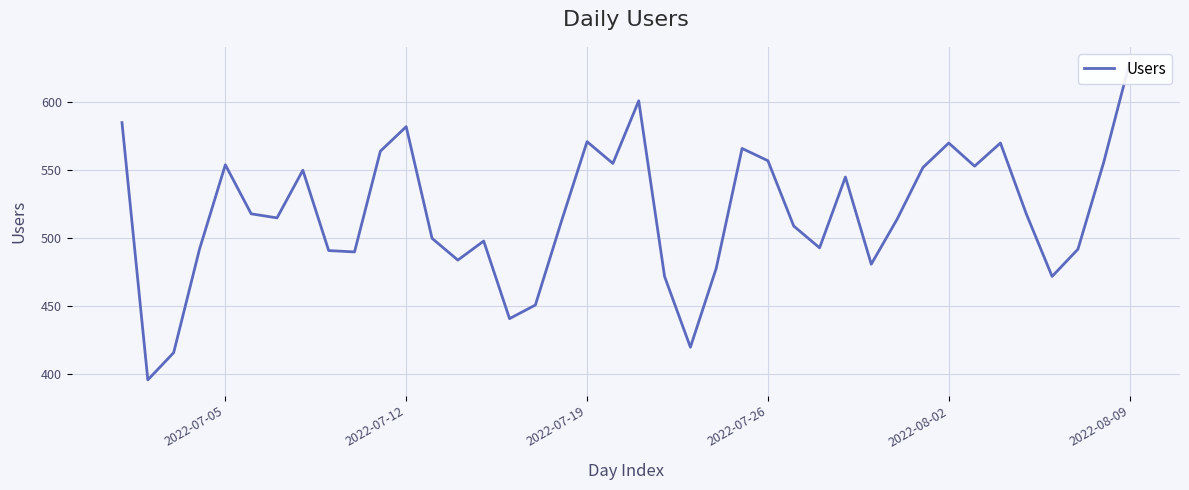

How many lines are shown in the chart?

1